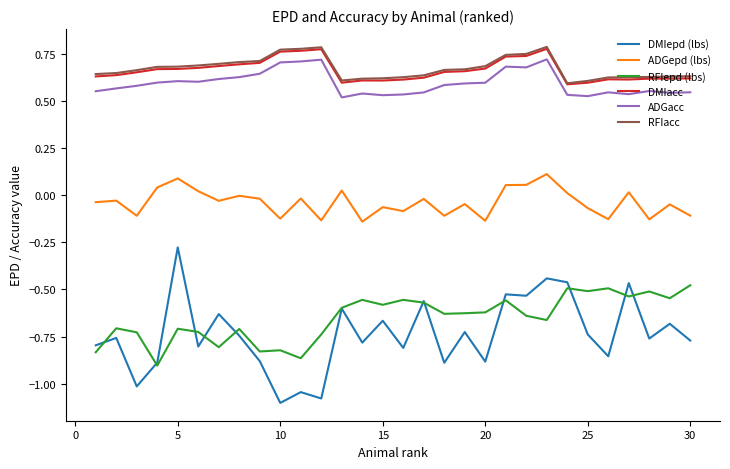

Which series has the largest range (max minus min)?

DMIepd (lbs)